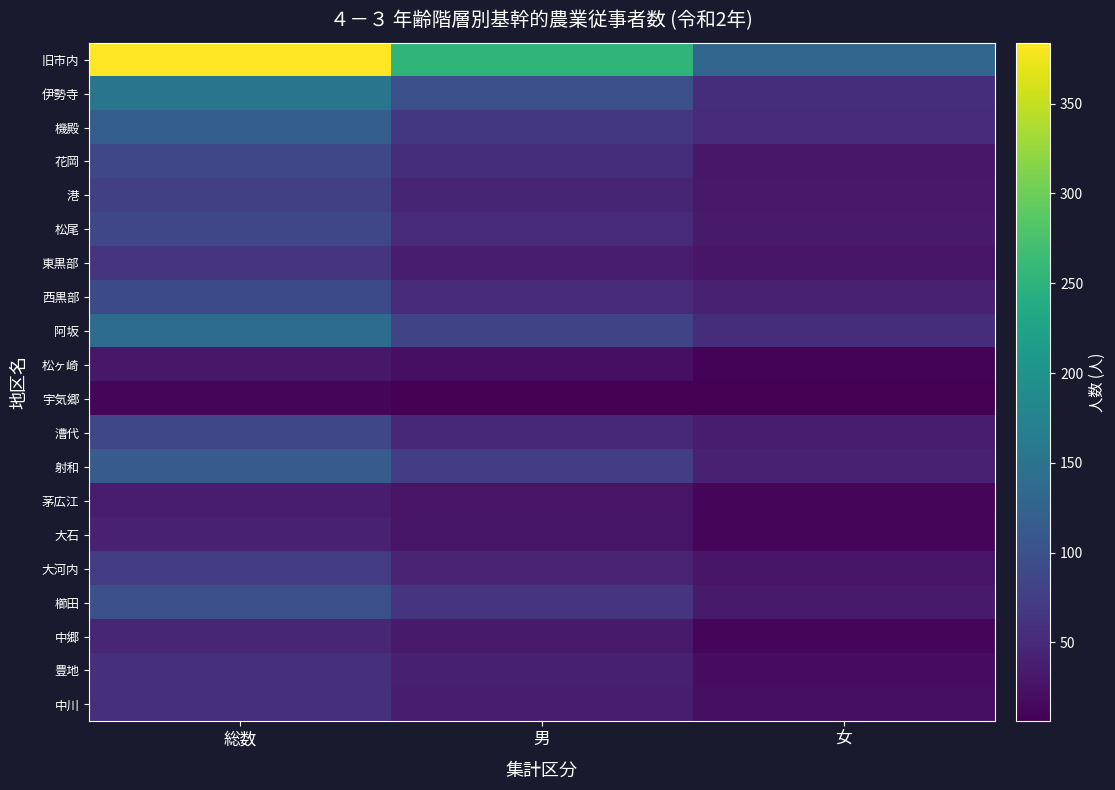

Reading left to right, transcribe all the data shown in this chart.

旧市内: 総数=384	男=254	女=130
伊勢寺: 総数=153	男=98	女=55
機殿: 総数=119	男=68	女=51
花岡: 総数=86	男=55	女=31
港: 総数=77	男=45	女=32
松尾: 総数=86	男=52	女=34
東黒部: 総数=65	男=36	女=29
西黒部: 総数=91	男=51	女=40
阿坂: 総数=139	男=84	女=55
松ヶ崎: 総数=31	男=22	女=9
宇気郷: 総数=13	男=7	女=6
漕代: 総数=86	男=49	女=37
射和: 総数=114	男=74	女=40
茅広江: 総数=37	男=26	女=11
大石: 総数=40	男=27	女=13
大河内: 総数=72	男=43	女=29
櫛田: 総数=98	男=64	女=34
中郷: 総数=46	男=33	女=13
豊地: 総数=57	男=39	女=18
中川: 総数=57	男=36	女=21